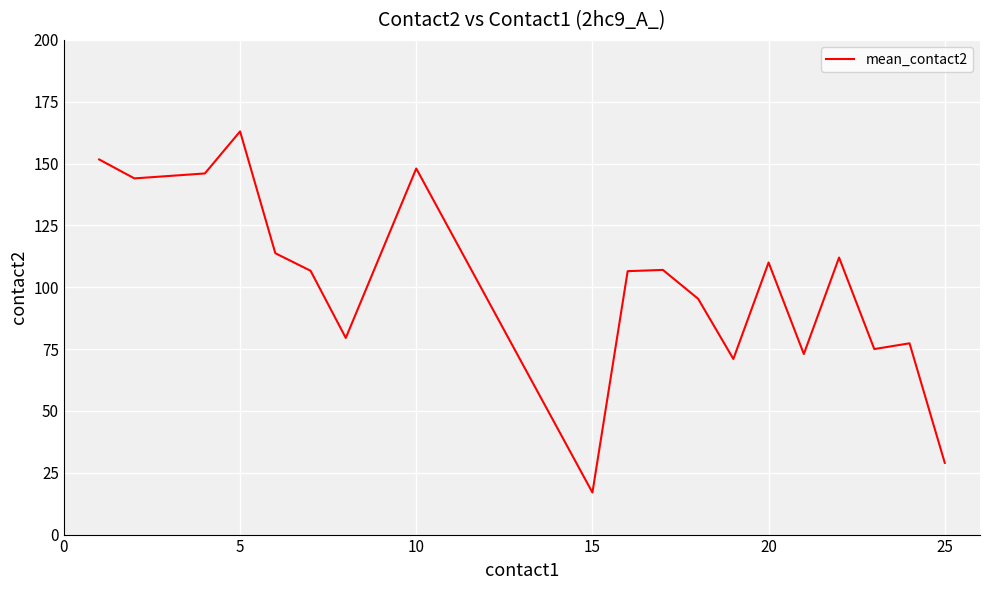

What is the maximum value shown in the chart?

163.0